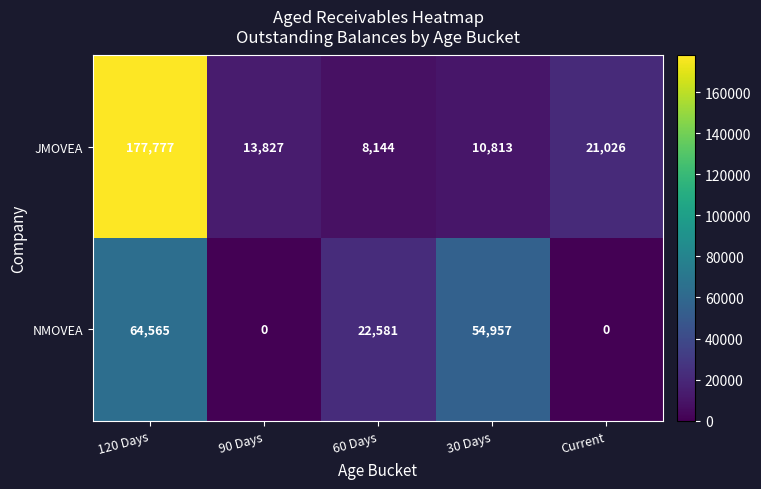

Which series changed the most between 90 Days and Current?

JMOVEA